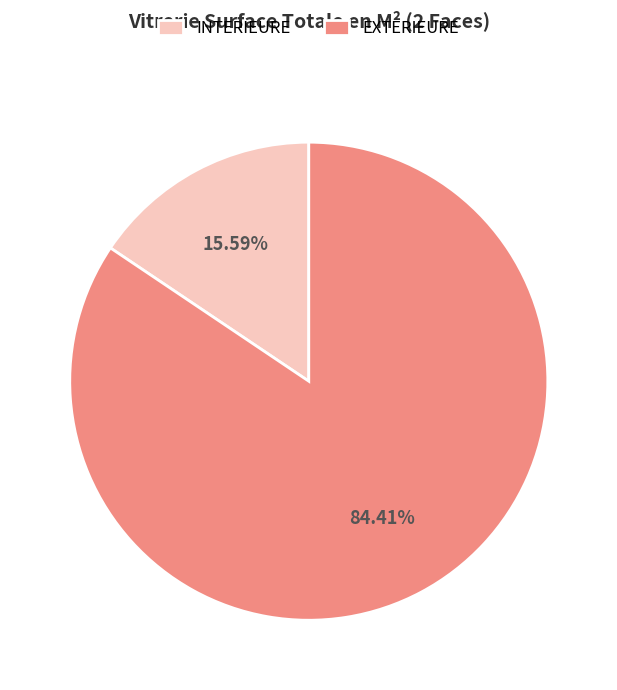

True or false: EXTERIEURE accounts for 84% of the total.

True